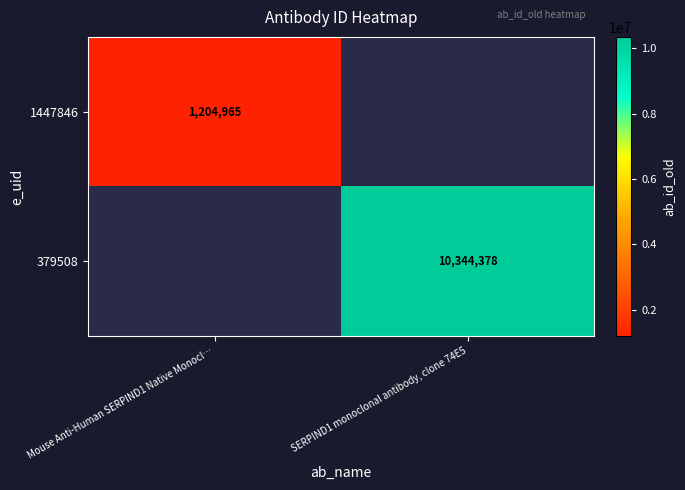

The 1447846 series shows 1204965 at Mouse Anti-Human SERPIND1 Native Monocl…. True or false?

True